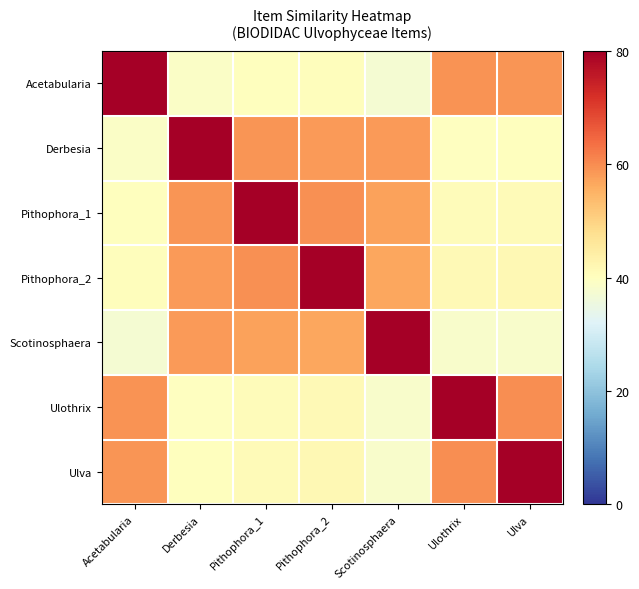

How many series are shown in this chart?

7